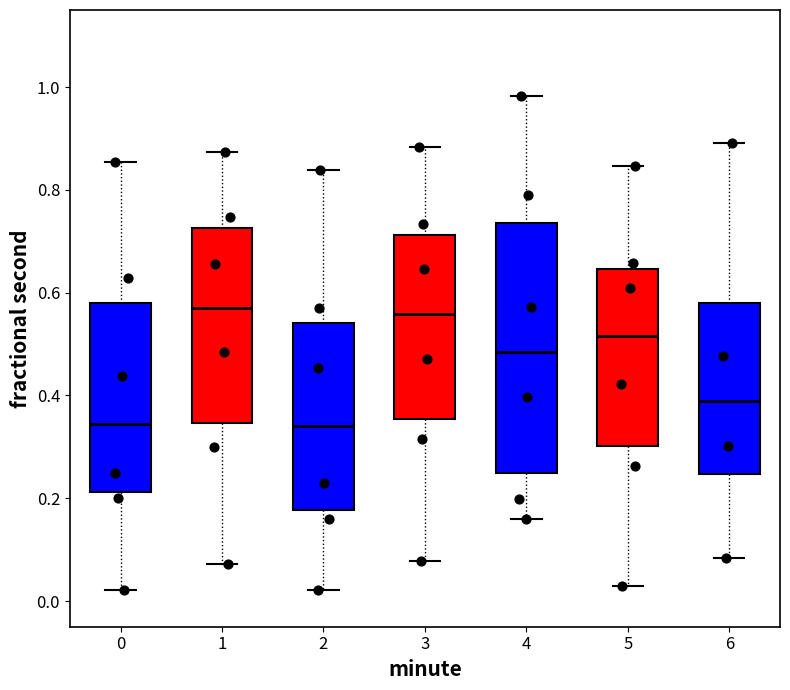

Where is the upper edge of the box at x = 2 on the y-axis? The values are not printed on the chart, so give them approximately, as read against the axis.

0.54